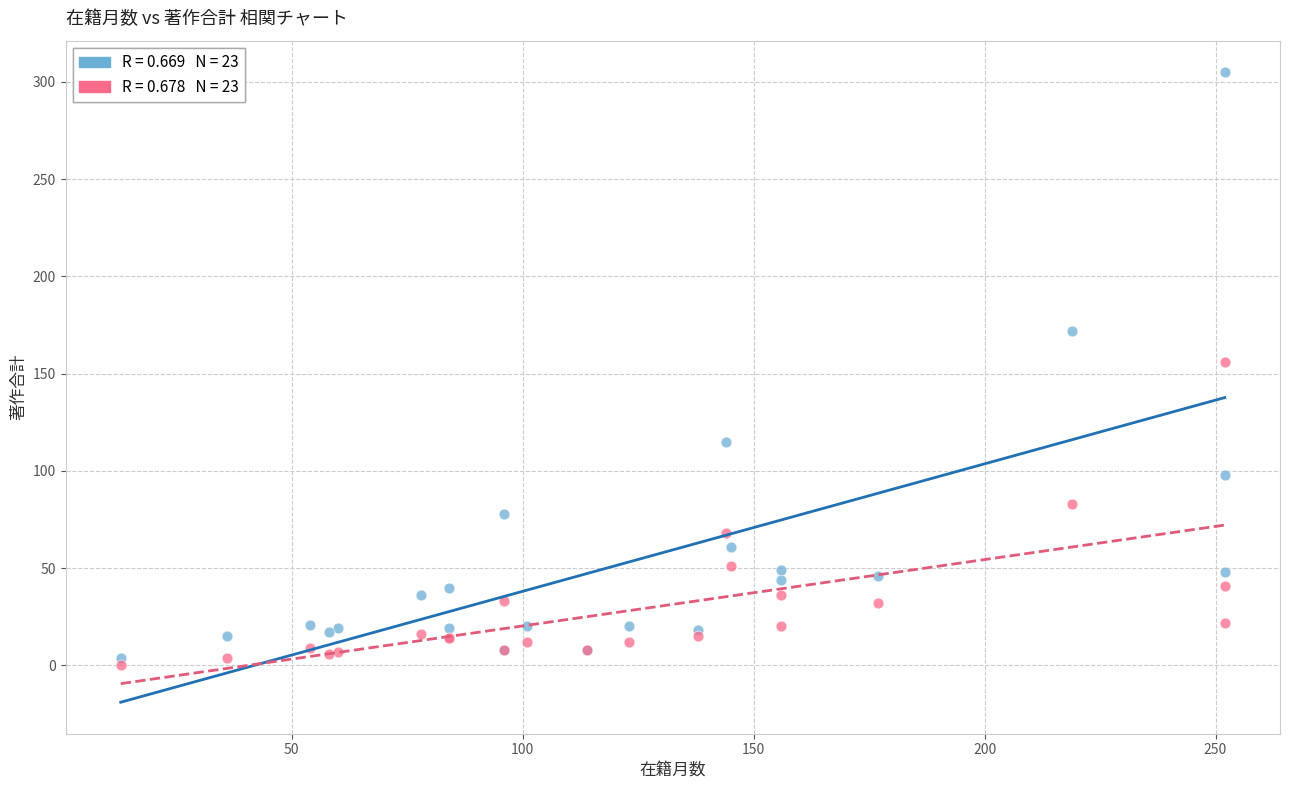

Across all series, what Y value is closest to 152?

156